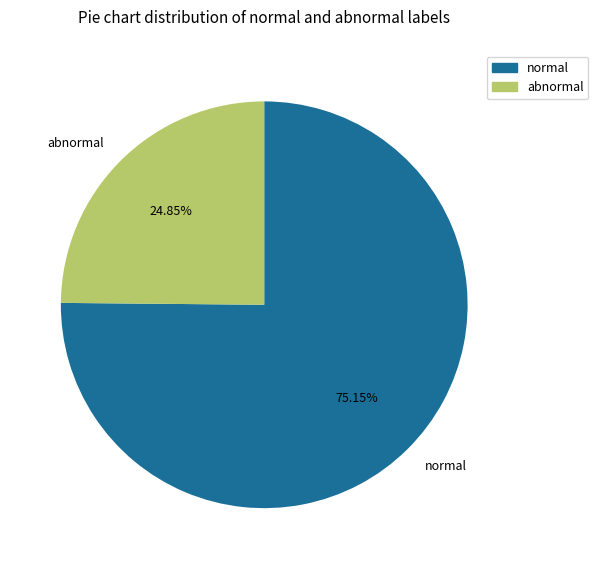

Between abnormal and normal, which is larger?

normal